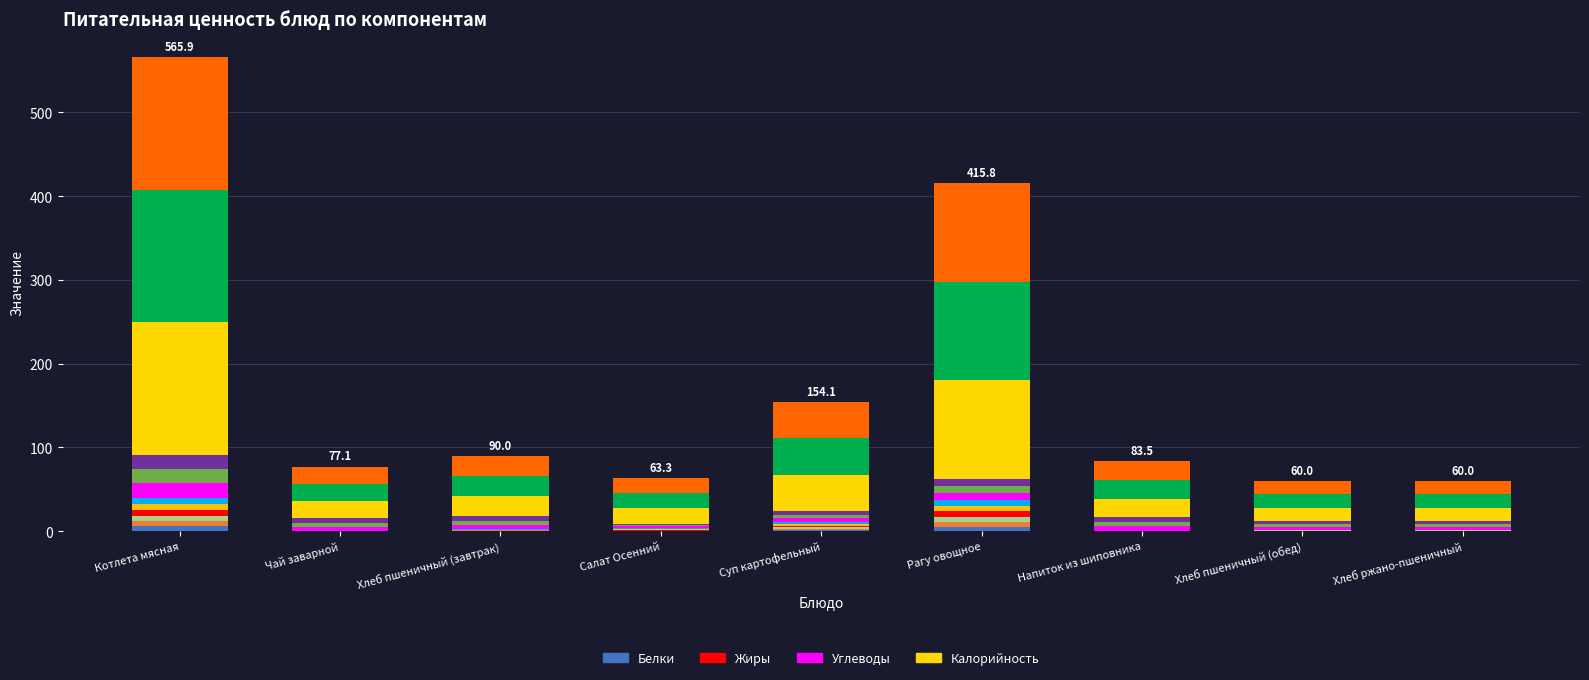

What is the difference between the highest and lowest values at Хлеб пшеничный (обед)?

16.0